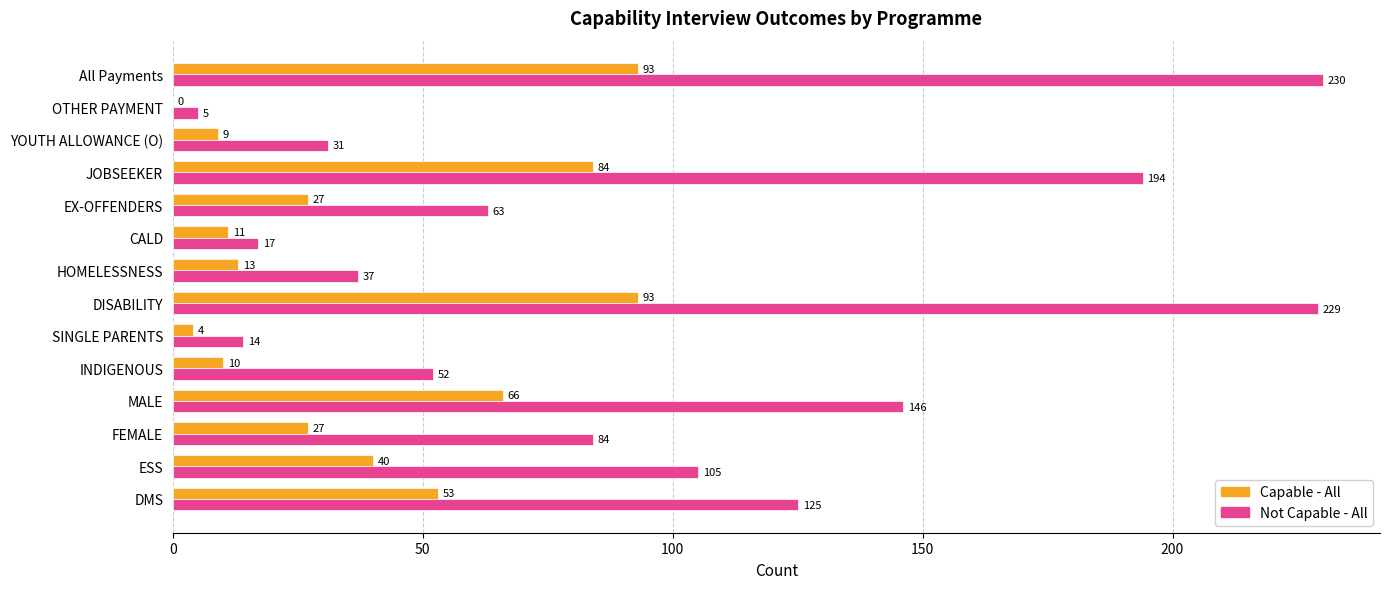

Count the number of data series in this chart.

2